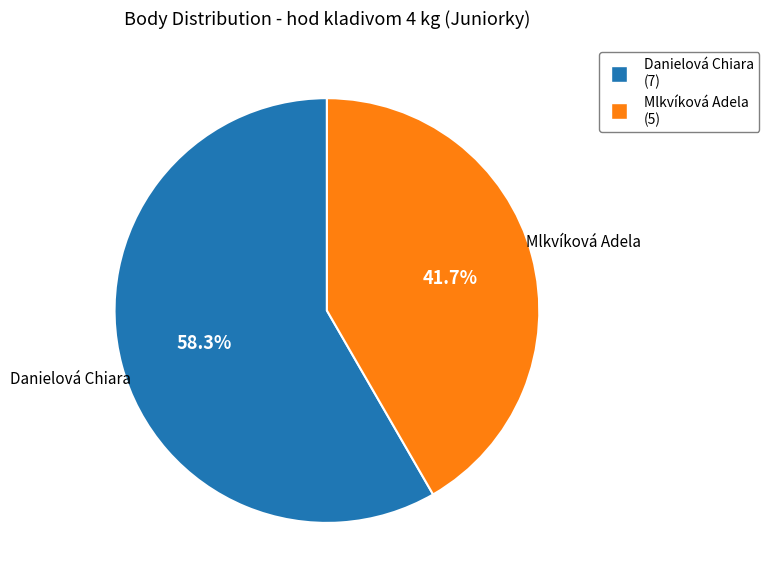

Between Mlkvíková Adela (5) and Danielová Chiara (7), which is larger?

Danielová Chiara (7)